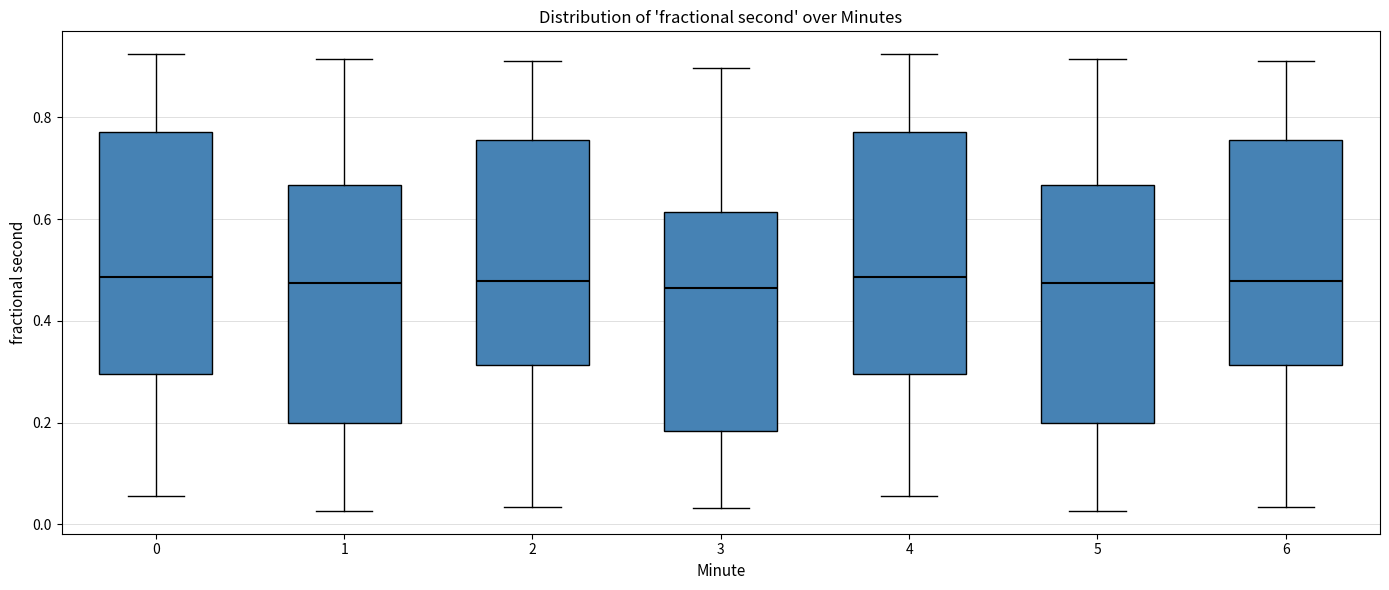

Reading left to right, transcribe this box plot: for each box, give where its median line is, the range the box spans, and where its two whiskers end, as read against the y-axis. The values are not printed on the chart, so give them approximately, as read against the axis.

0: median 0.48, box 0.30 to 0.78, whiskers 0.06 to 0.92
1: median 0.48, box 0.20 to 0.66, whiskers 0.02 to 0.92
2: median 0.48, box 0.32 to 0.76, whiskers 0.04 to 0.92
3: median 0.46, box 0.18 to 0.62, whiskers 0.04 to 0.90
4: median 0.48, box 0.30 to 0.78, whiskers 0.06 to 0.92
5: median 0.48, box 0.20 to 0.66, whiskers 0.02 to 0.92
6: median 0.48, box 0.32 to 0.76, whiskers 0.04 to 0.92